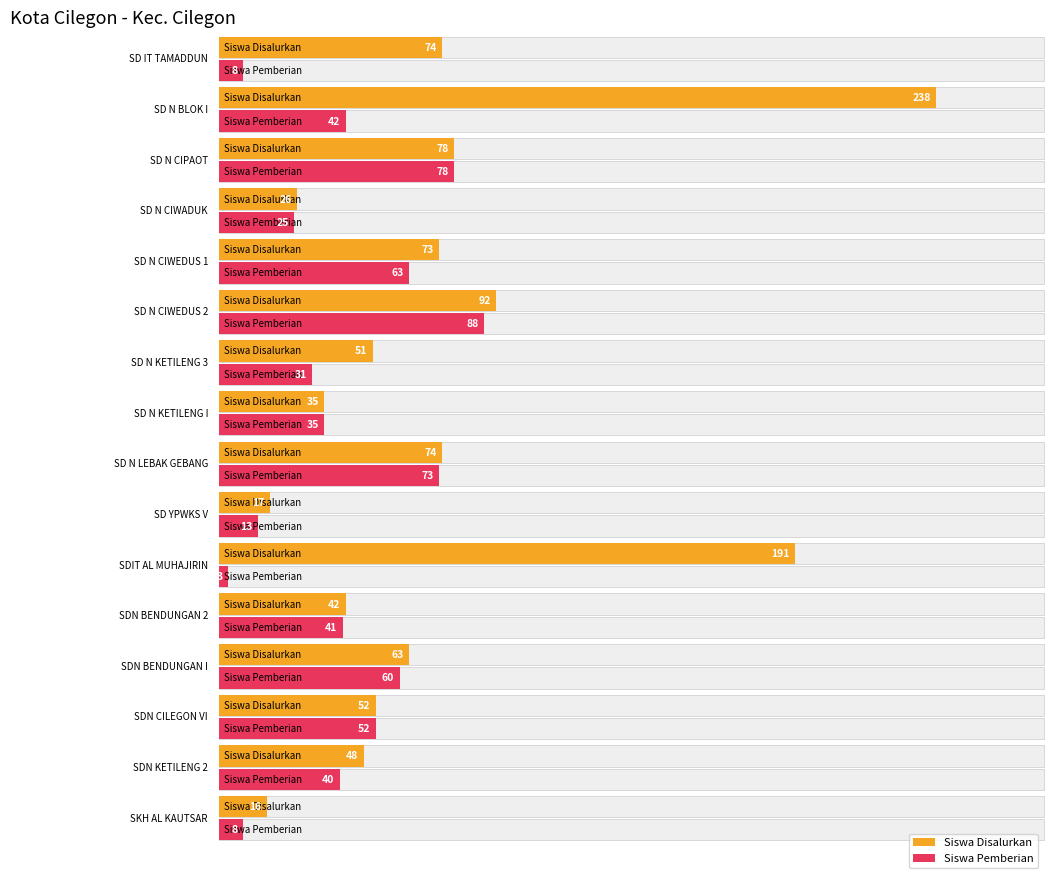

Where does the Siswa Pemberian series first go above 41?

SD N BLOK I